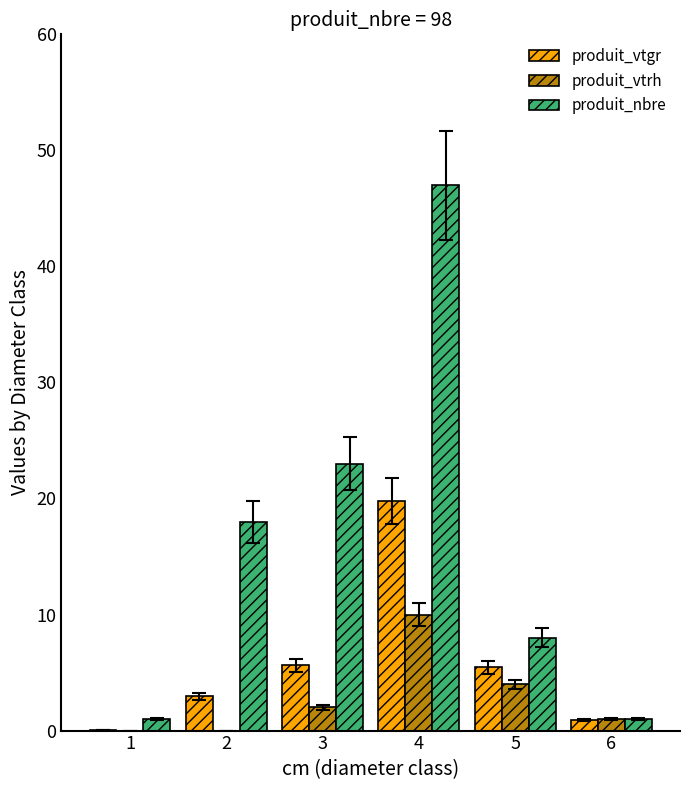

Which category has the highest value in the produit_vtgr series?

4